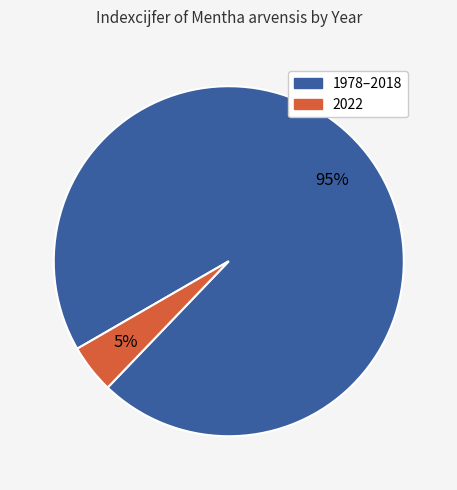

To the nearest percent, what is the average slice percentage?

50%